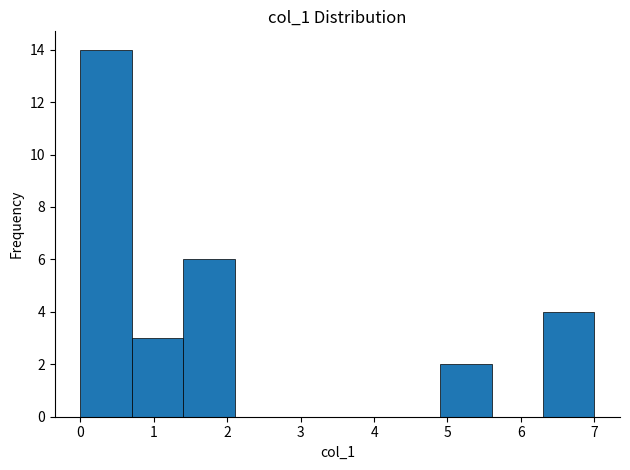

Reading left to right, transcribe this chart: for each bar, give the range it covers on the x-axis and its height. The values are not printed on the chart, so give them approximately, as read against the axis.

0.0 to 0.7: 14
0.7 to 1.4: 3
1.4 to 2.1: 6
2.1 to 2.8: 0
2.8 to 3.5: 0
3.5 to 4.2: 0
4.2 to 4.9: 0
4.9 to 5.6: 2
5.6 to 6.3: 0
6.3 to 7.0: 4